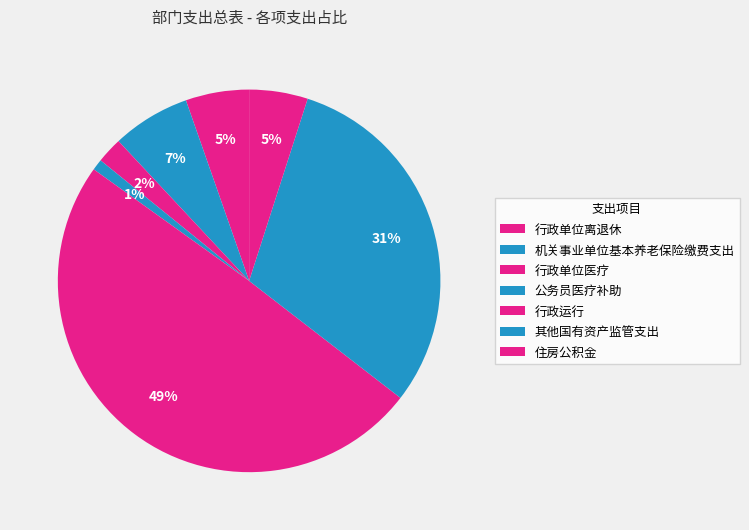

What is the total percentage of 公务员医疗补助 and 行政单位医疗?

3.1%